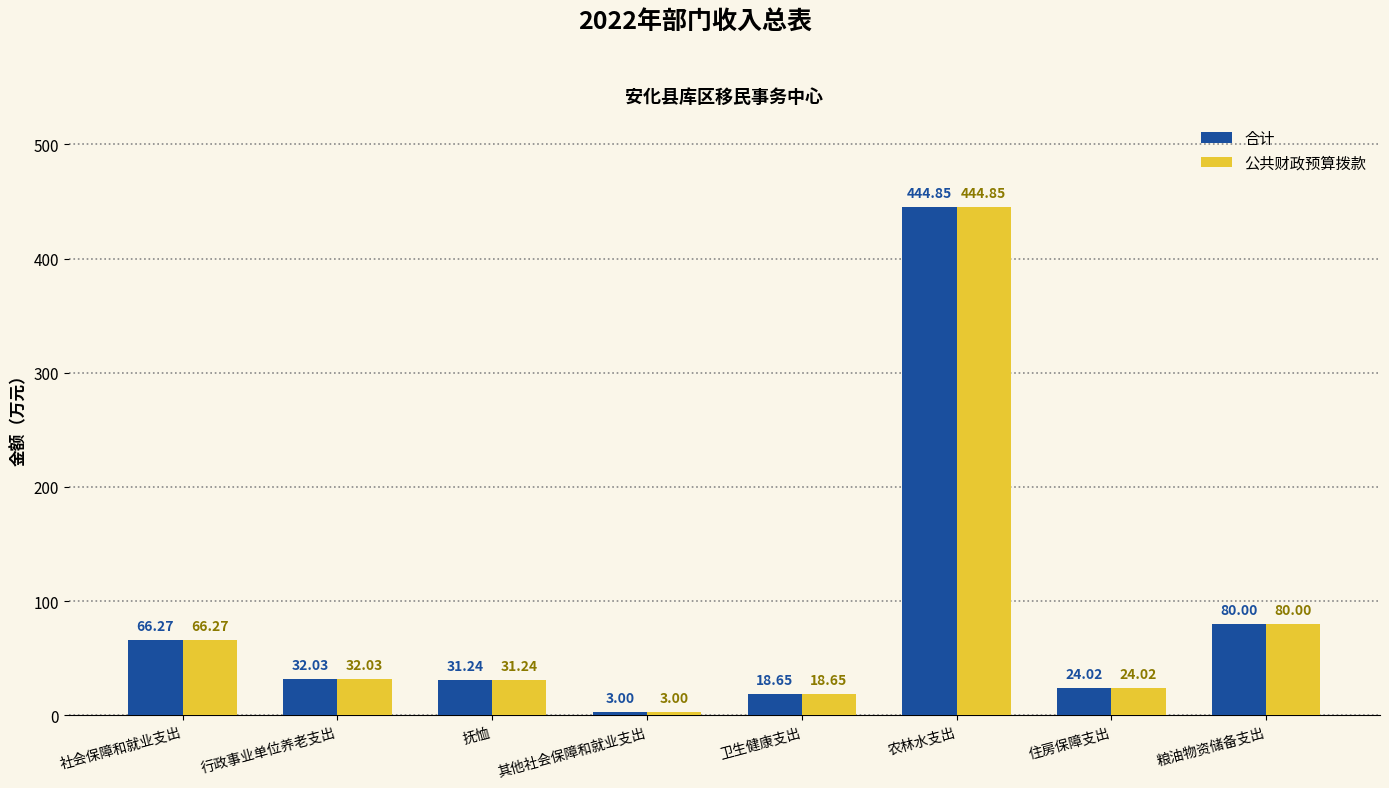

What position from the right is 其他社会保障和就业支出?

5